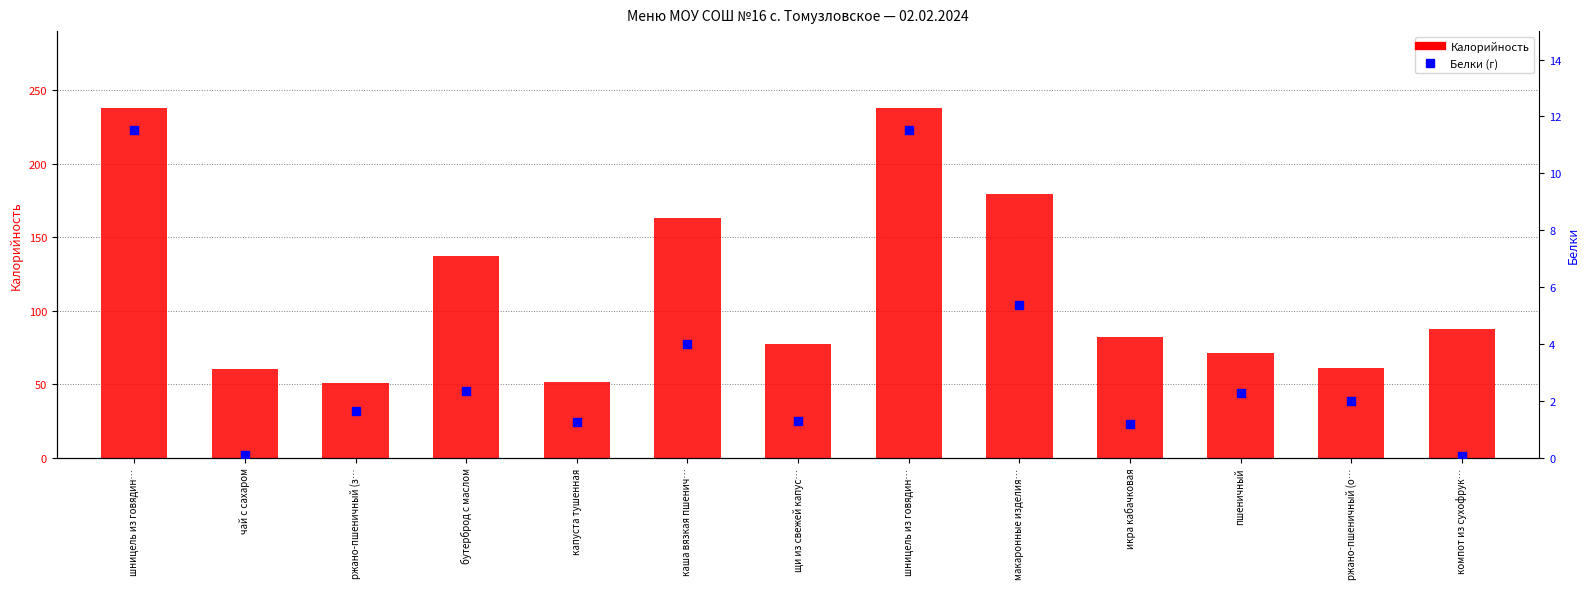

Is the value of Калорийность at ржано-пшеничный (о… greater than the value of Белки at каша вязкая пшенич…?

Yes